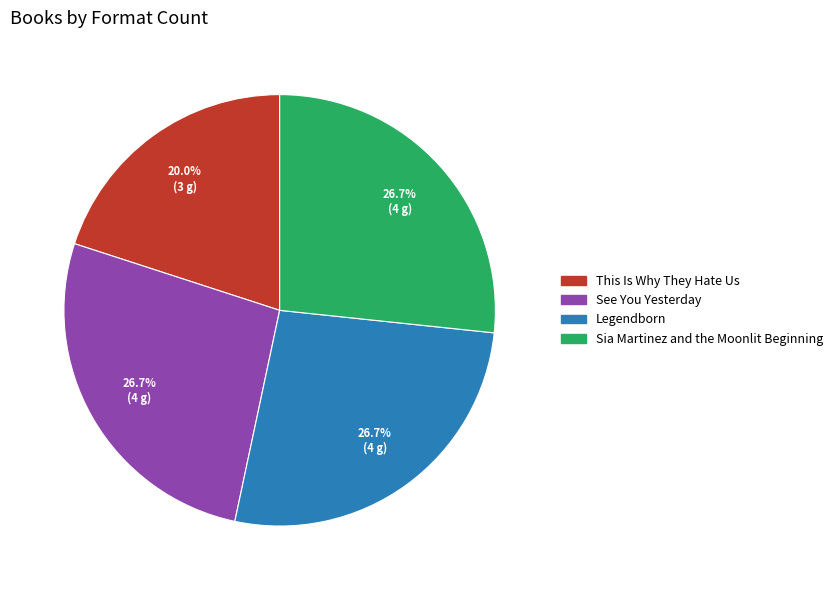

What is the smallest slice in the pie chart?

This Is Why They Hate Us